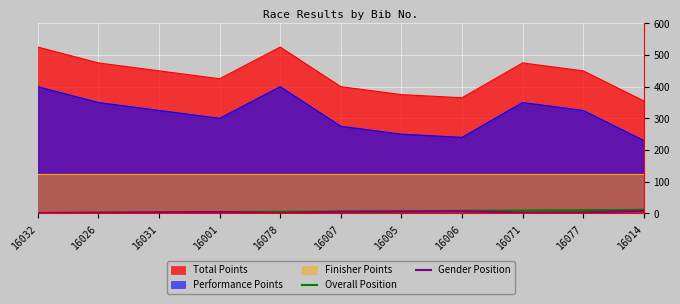

True or false: Gender Position and Overall Position cross at least once.

False